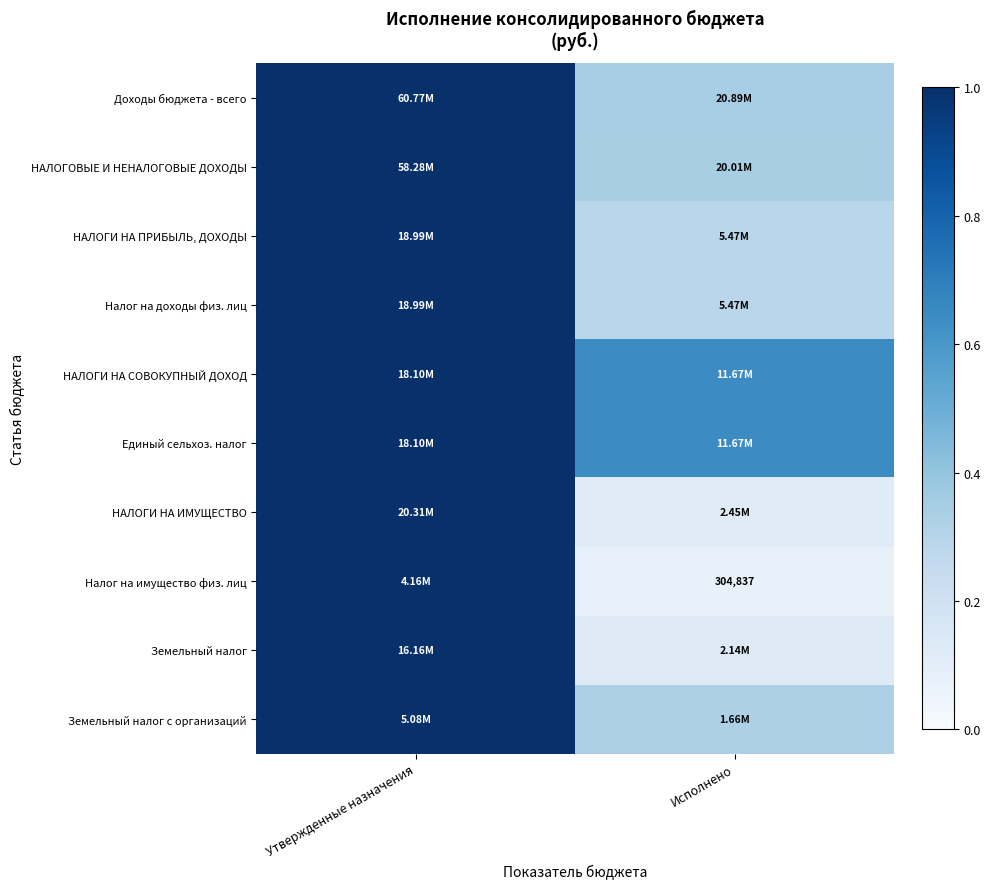

Rank the categories by НАЛОГИ НА ИМУЩЕСТВО value from highest to lowest.

Утвержденные назначения, Исполнено